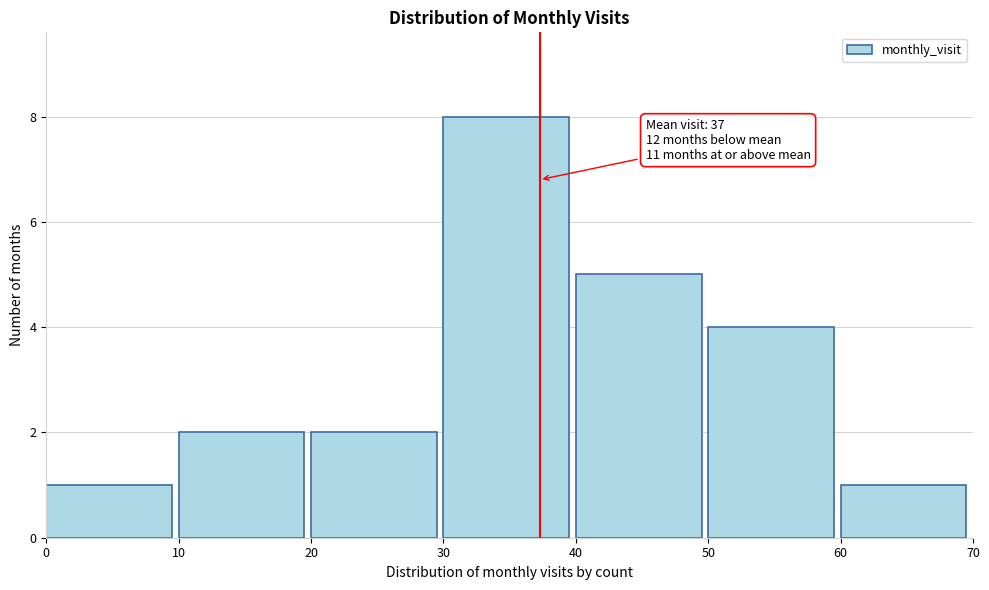

Over which range of the x-axis is the bar tallest?

30 to 40